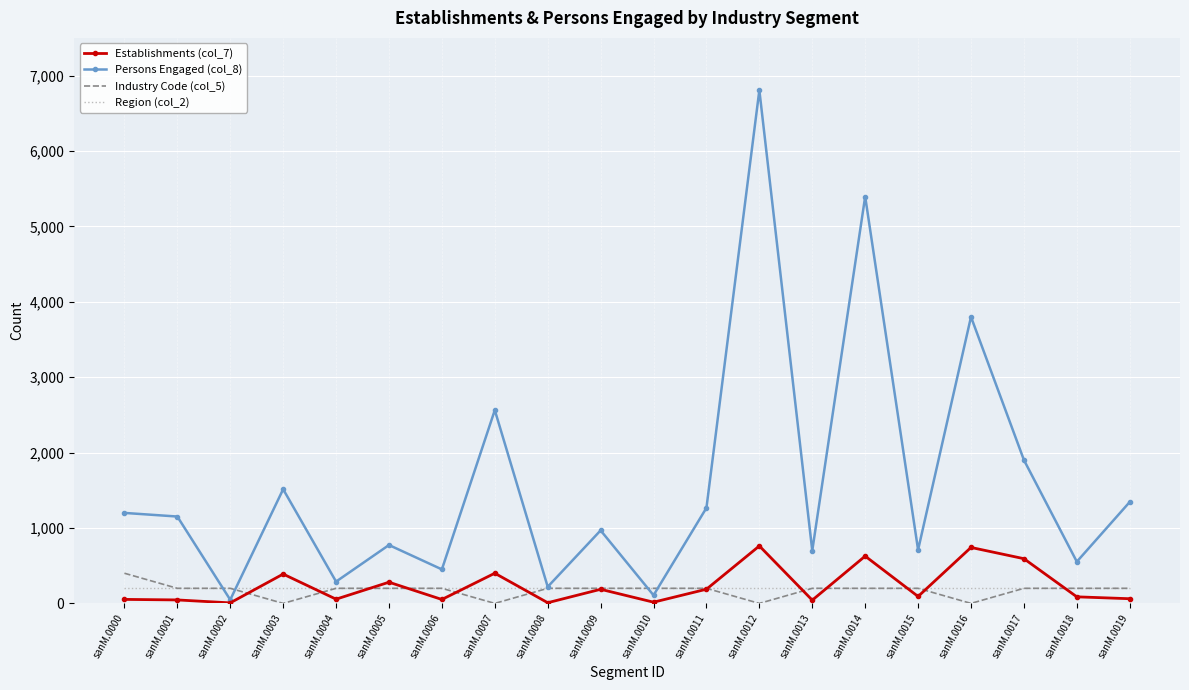

What is the average value of the Industry Code (col_5) series?

170